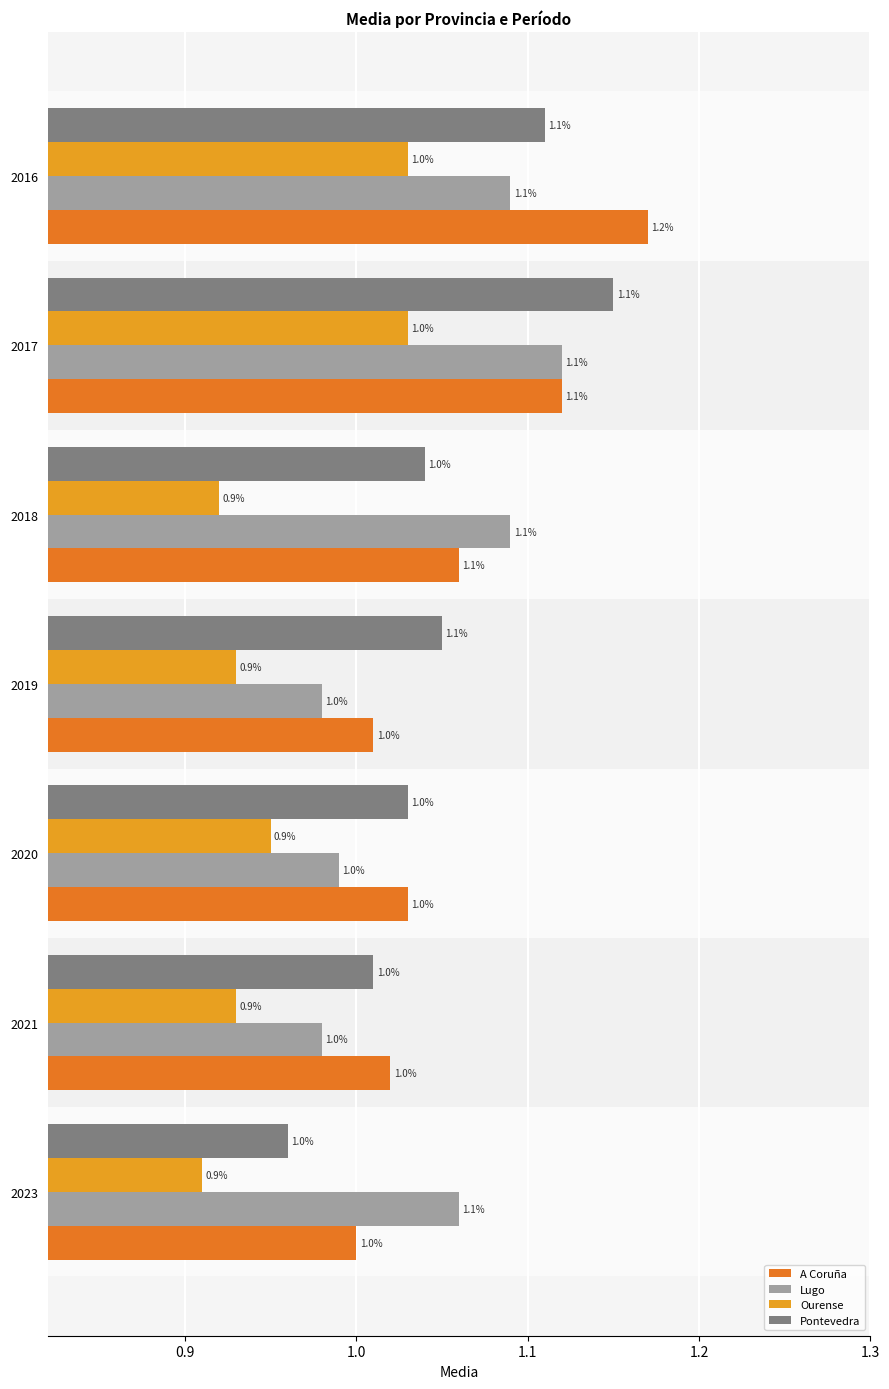

The A Coruña series shows 1.8 at 2016. True or false?

False